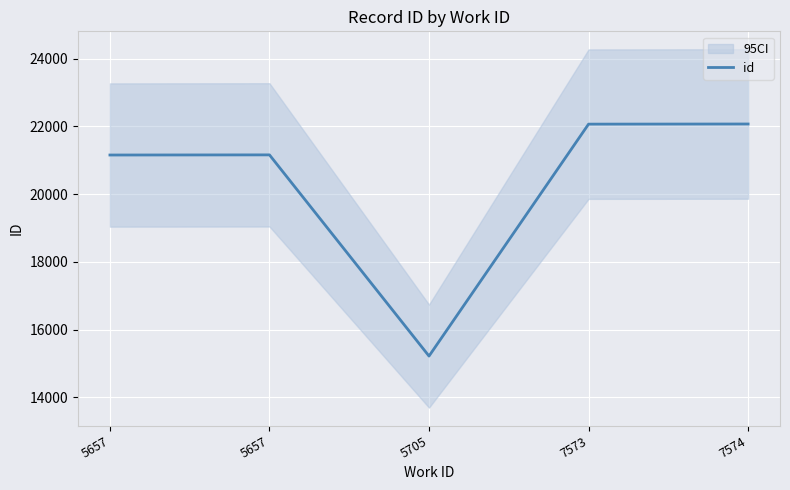

What is the ratio of the value at 5657 to the value at 5705?

1.4